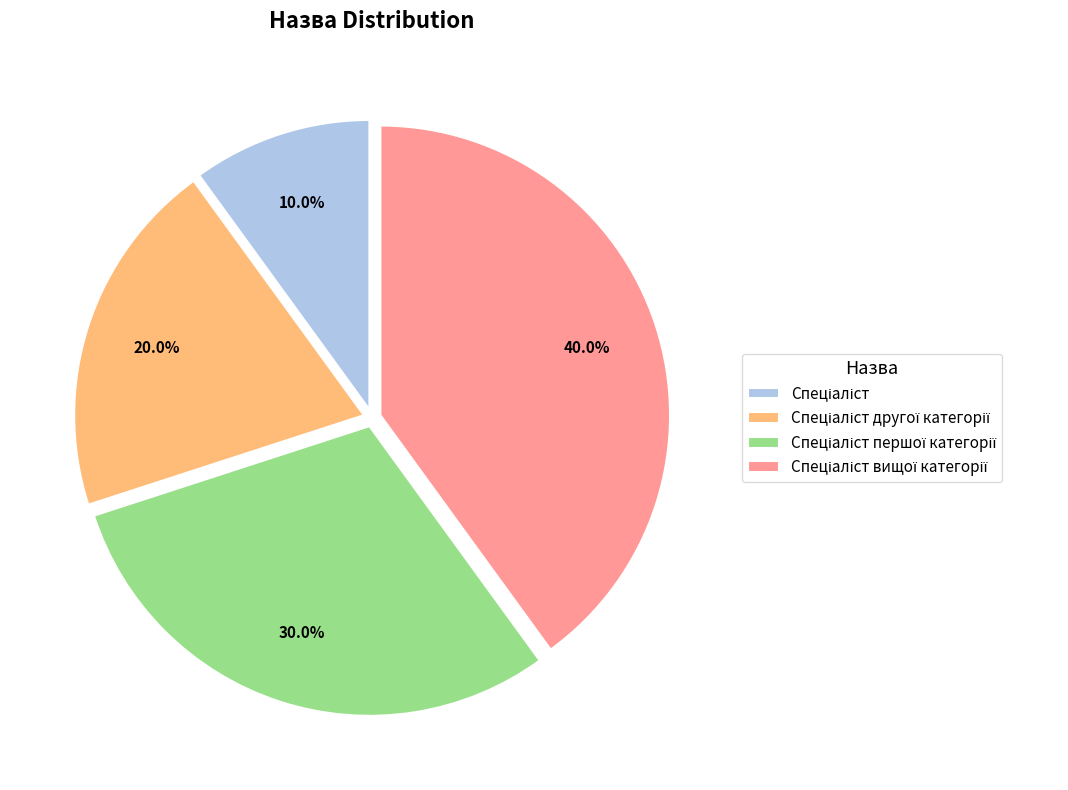

Does any single category account for the majority?

No